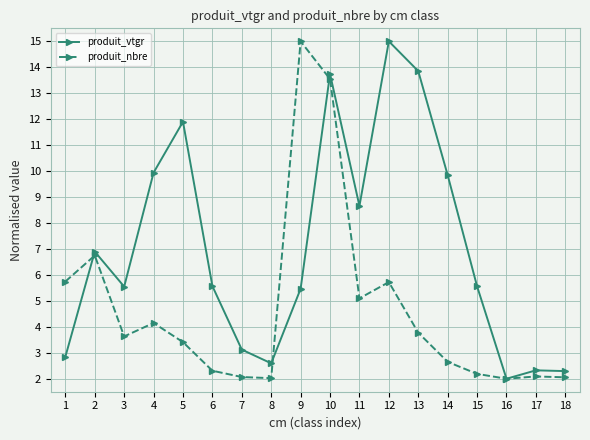

At 1, list the series in order from largest to smallest.

produit_nbre, produit_vtgr